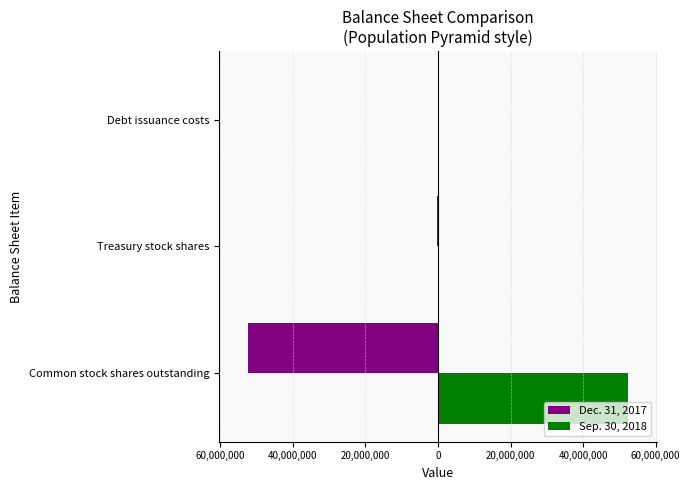

What is the average value of the Dec. 31, 2017 series?

-17535346